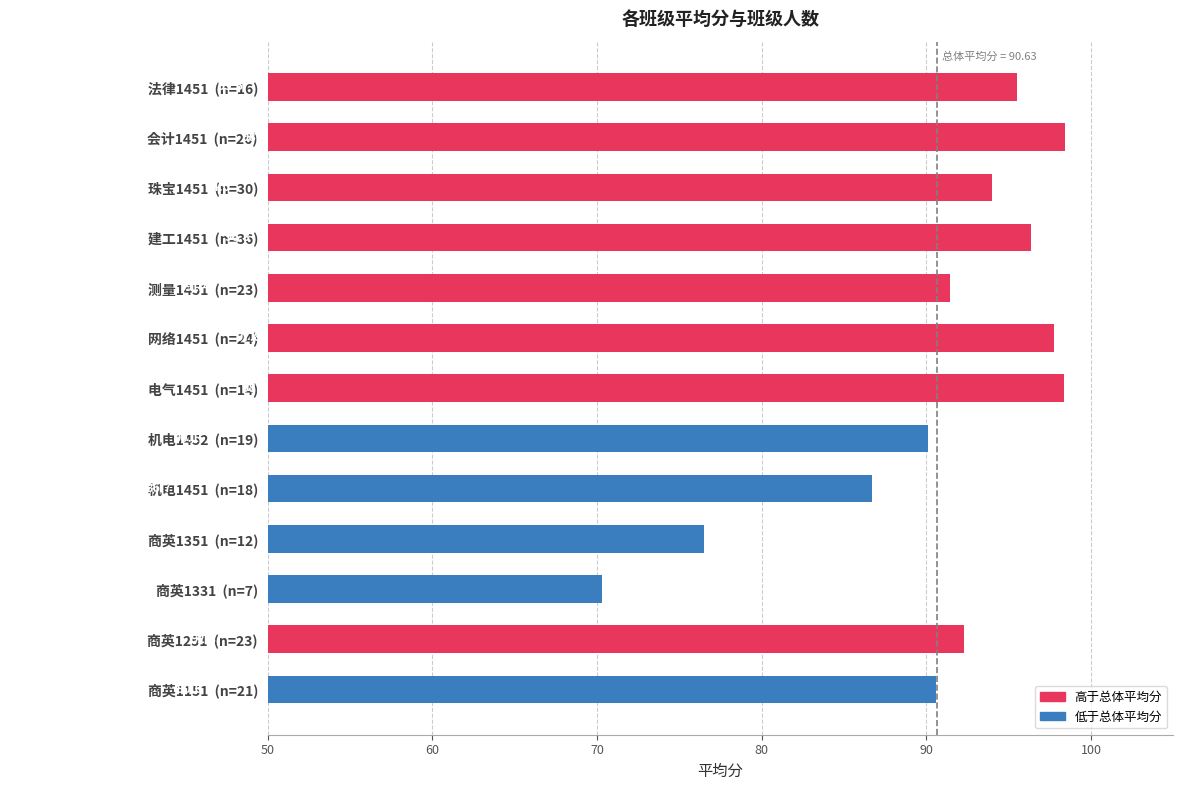

At which label is the value closest to 84?

机电1451  (n=18)